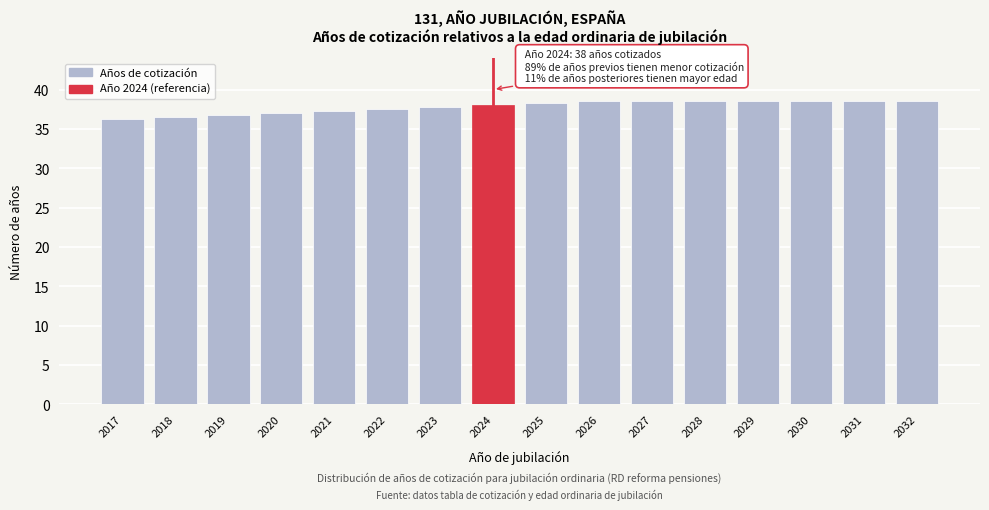

The value at 2030 is 16.5. True or false?

False